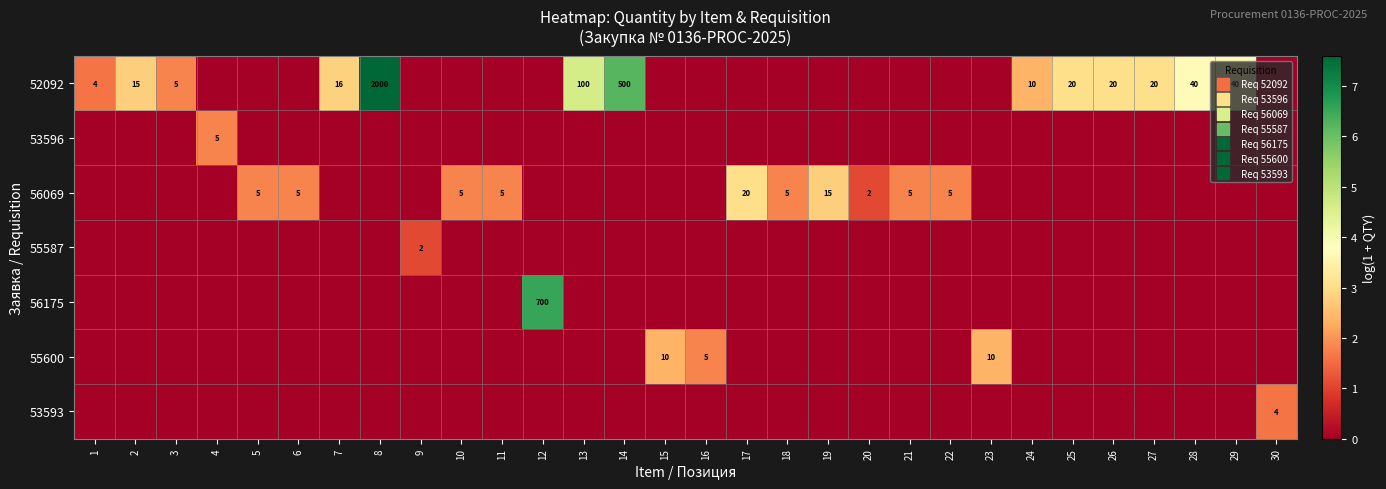

The value of 53596 at 23 is 0.0. True or false?

True